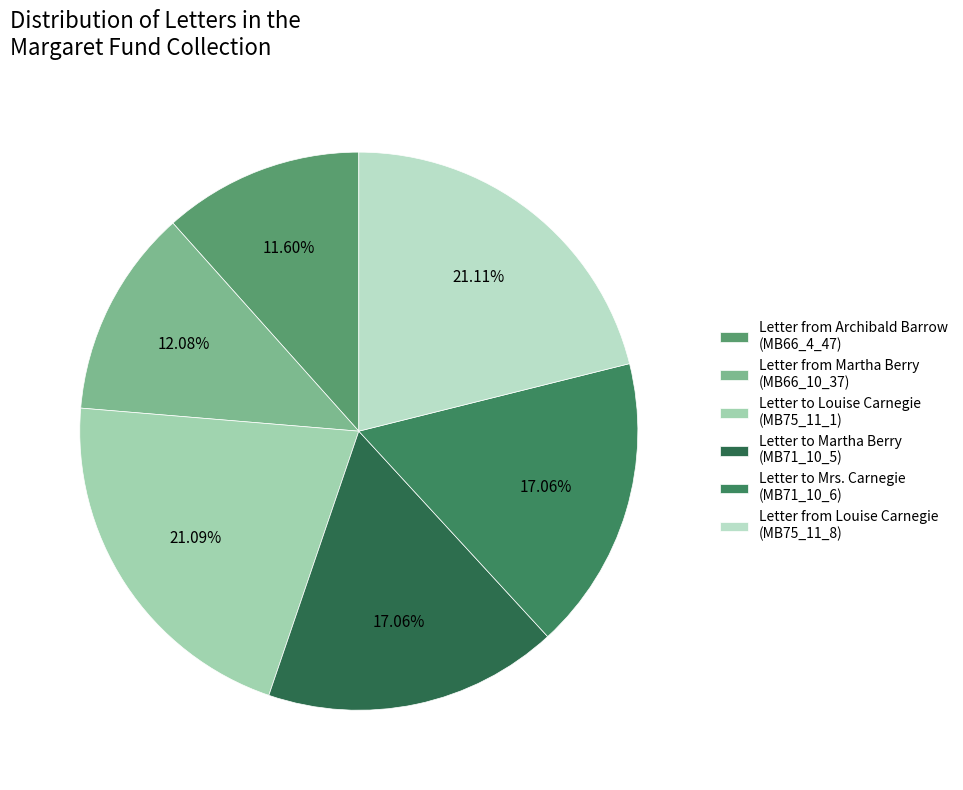

To the nearest percent, what is the difference between the largest and smallest slice percentages?

10%